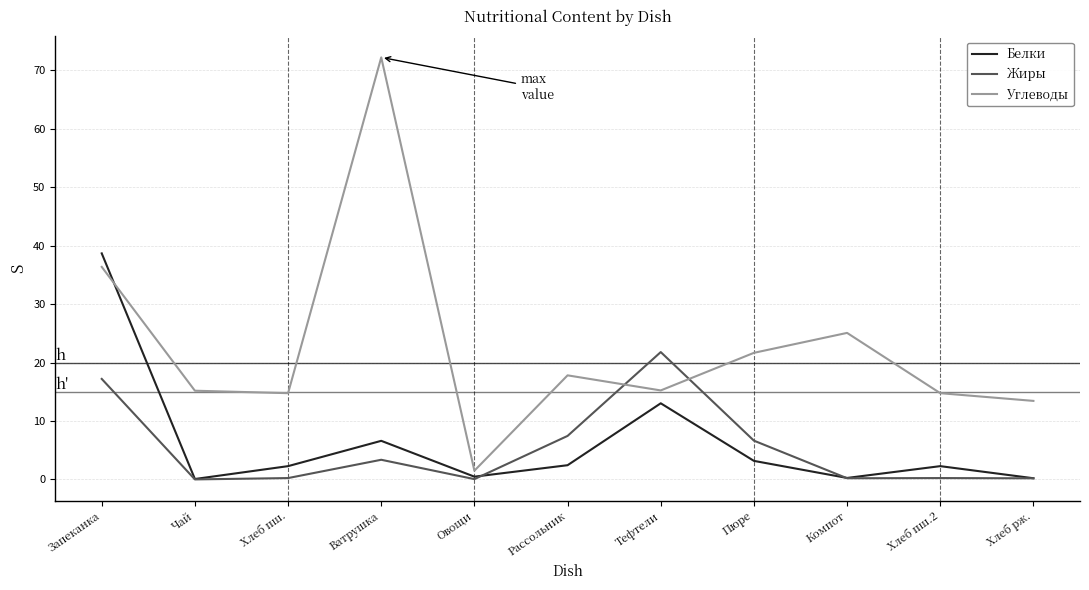

True or false: Жиры has a value of 21.8 at Тефтели.

True